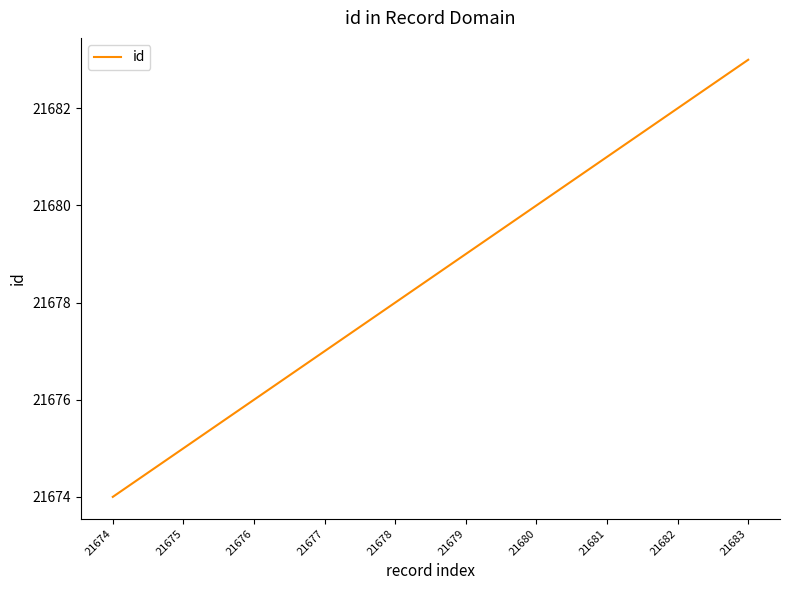

Where is the data nearest to the value 21678?

21678